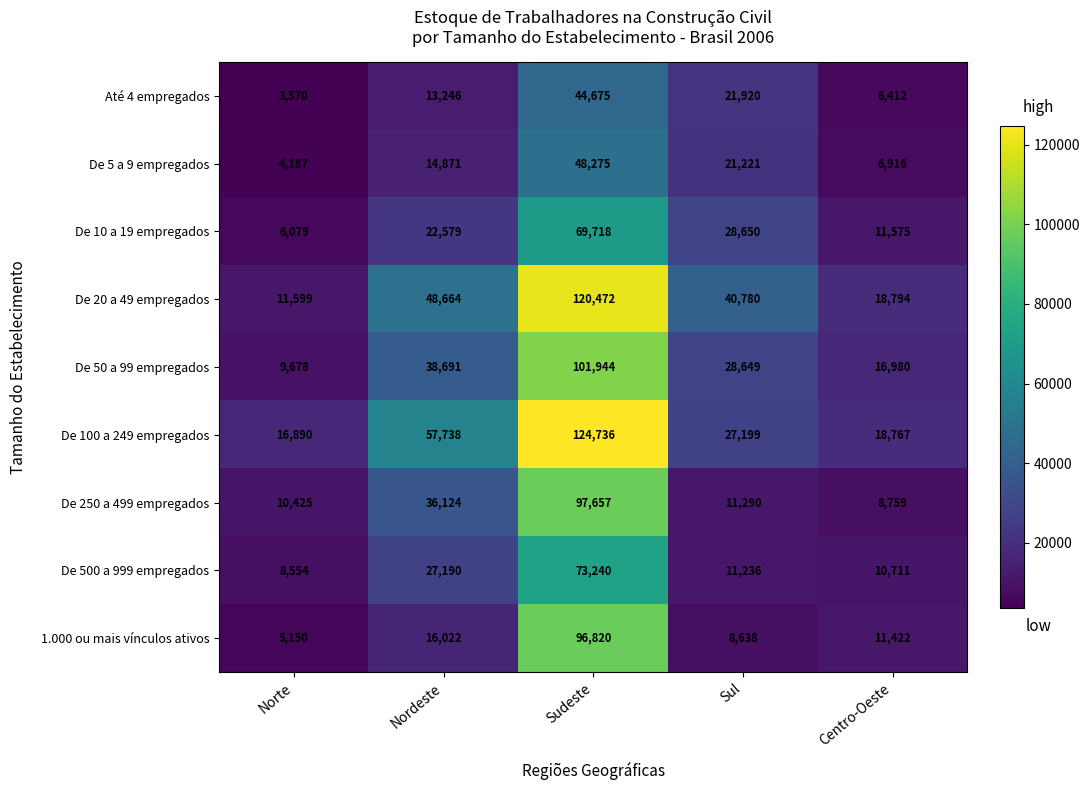

How many categories are shown in the chart?

5